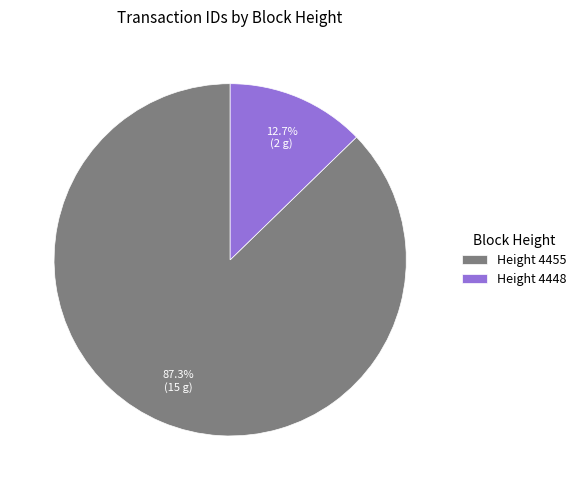

To the nearest percent, what is the difference between the largest and smallest slice percentages?

75%